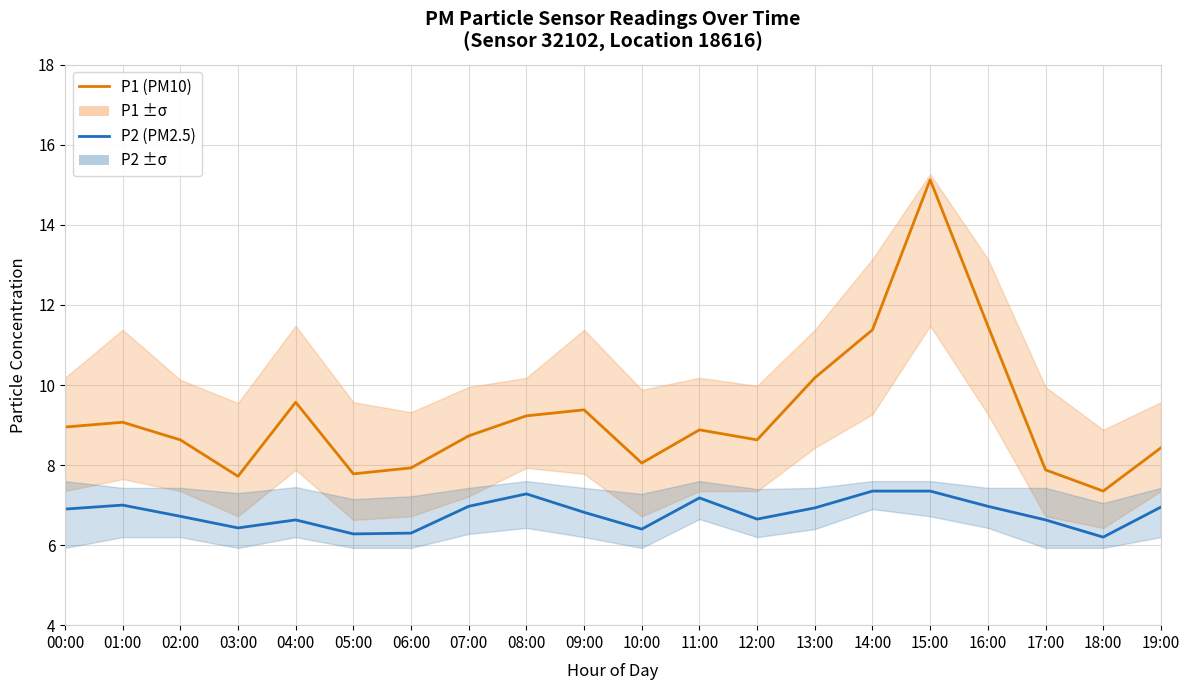

What is the label of the 11th point from the right?

09:00